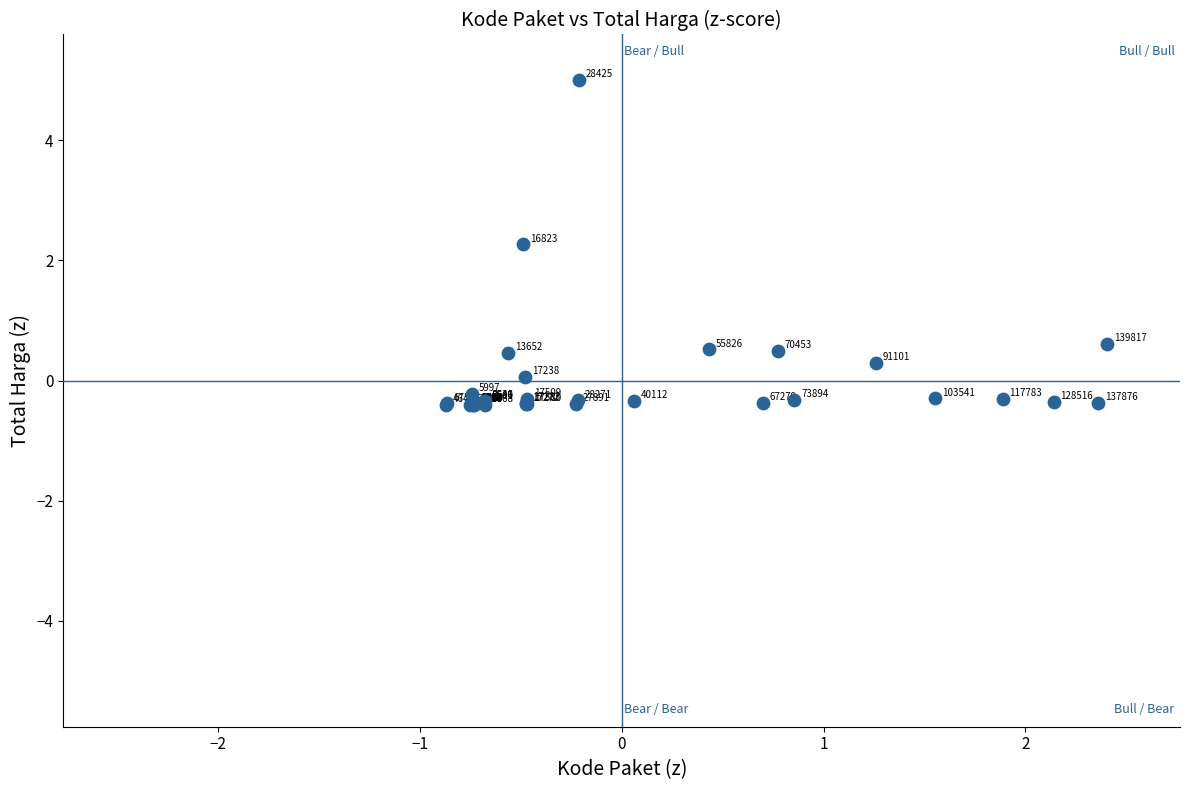

What Y value in the scatter plot is closest to 2?

2.3